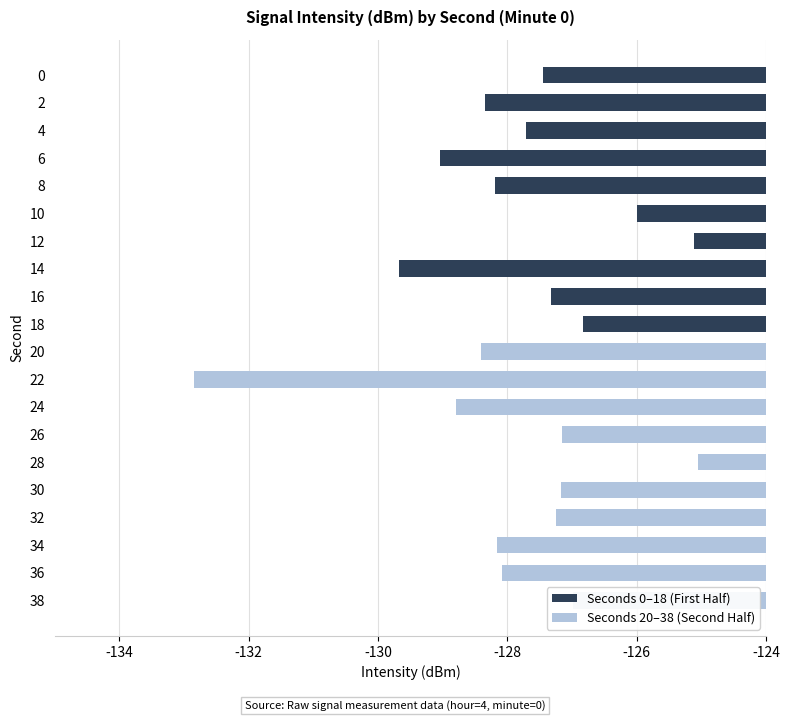

The chart shows a value of -190.2 at 2. True or false?

False